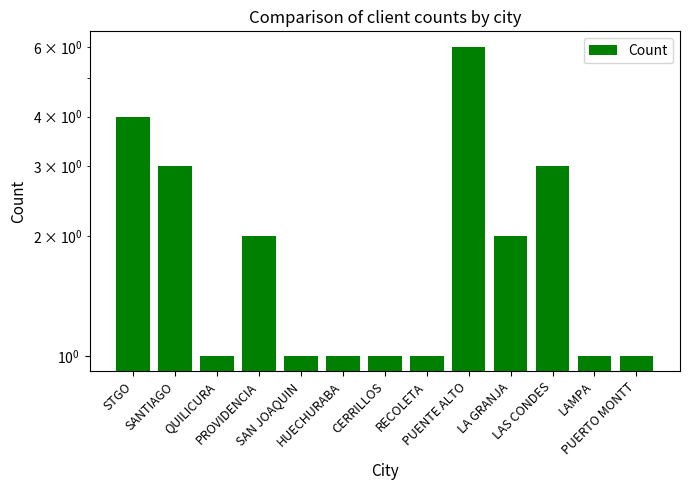

What is the label of the 6th bar from the left?

HUECHURABA